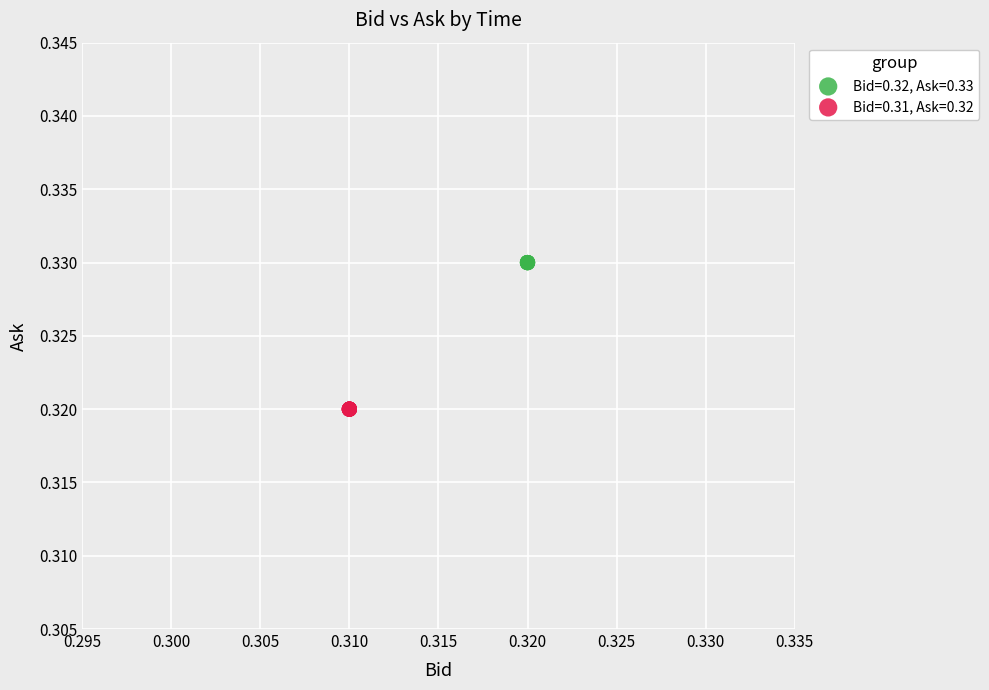

Which series reaches the minimum Y coordinate?

Bid=0.31, Ask=0.32